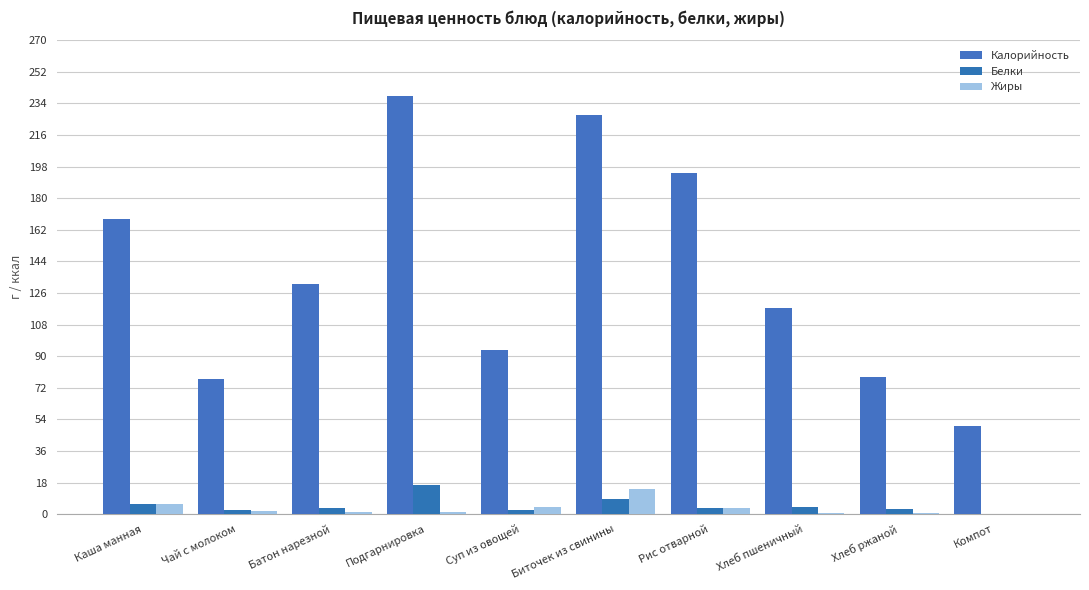

How many categories are shown in the chart?

10